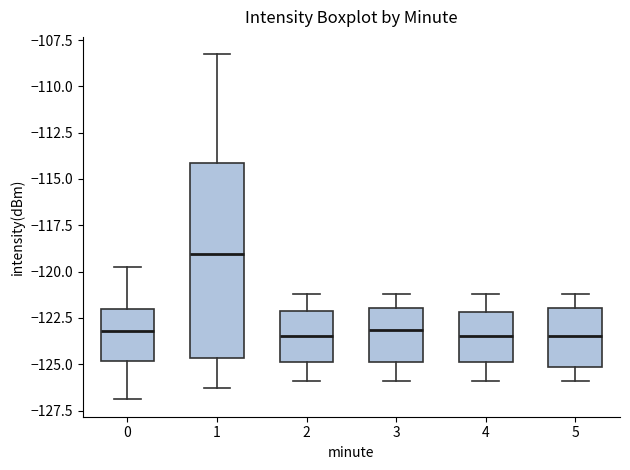

Reading left to right, transcribe this box plot: for each box, give where its median line is, the range the box spans, and where its two whiskers end, as read against the y-axis. The values are not printed on the chart, so give them approximately, as read against the axis.

0: median -123.0, box -125.0 to -122.0, whiskers -127.0 to -120.0
1: median -119.0, box -124.5 to -114.0, whiskers -126.5 to -108.5
2: median -123.5, box -125.0 to -122.0, whiskers -126.0 to -121.0
3: median -123.0, box -125.0 to -122.0, whiskers -126.0 to -121.0
4: median -123.5, box -125.0 to -122.0, whiskers -126.0 to -121.0
5: median -123.5, box -125.0 to -122.0, whiskers -126.0 to -121.0